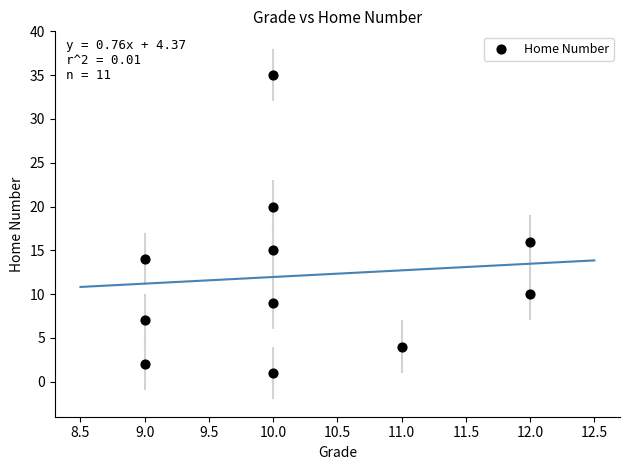

What is the range of Y values (max minus min)?

34